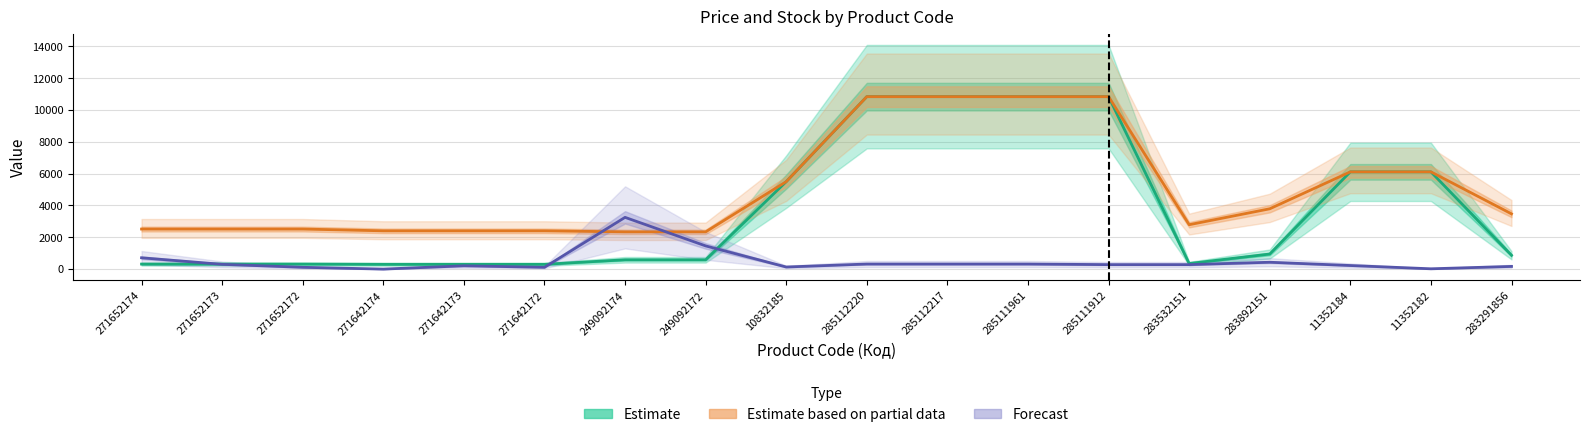

What is the label of the 17th point from the right?

271652173